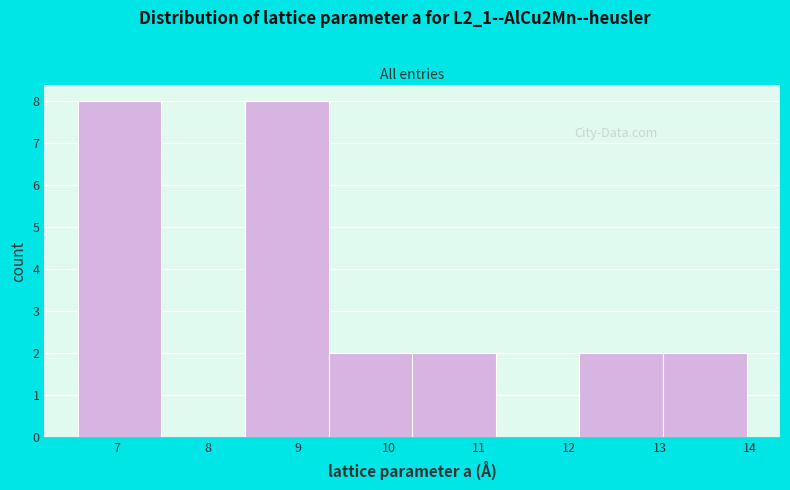

Reading left to right, transcribe this chart: for each bar, give the range it covers on the x-axis and its height. Neither the bar edges nor the heights are printed on the chart, so give them approximately, as read against the axes.

6.6 to 7.5: 8
7.5 to 8.4: 0
8.4 to 9.3: 8
9.3 to 10.3: 2
10.3 to 11.2: 2
11.2 to 12.1: 0
12.1 to 13.0: 2
13.0 to 14.0: 2